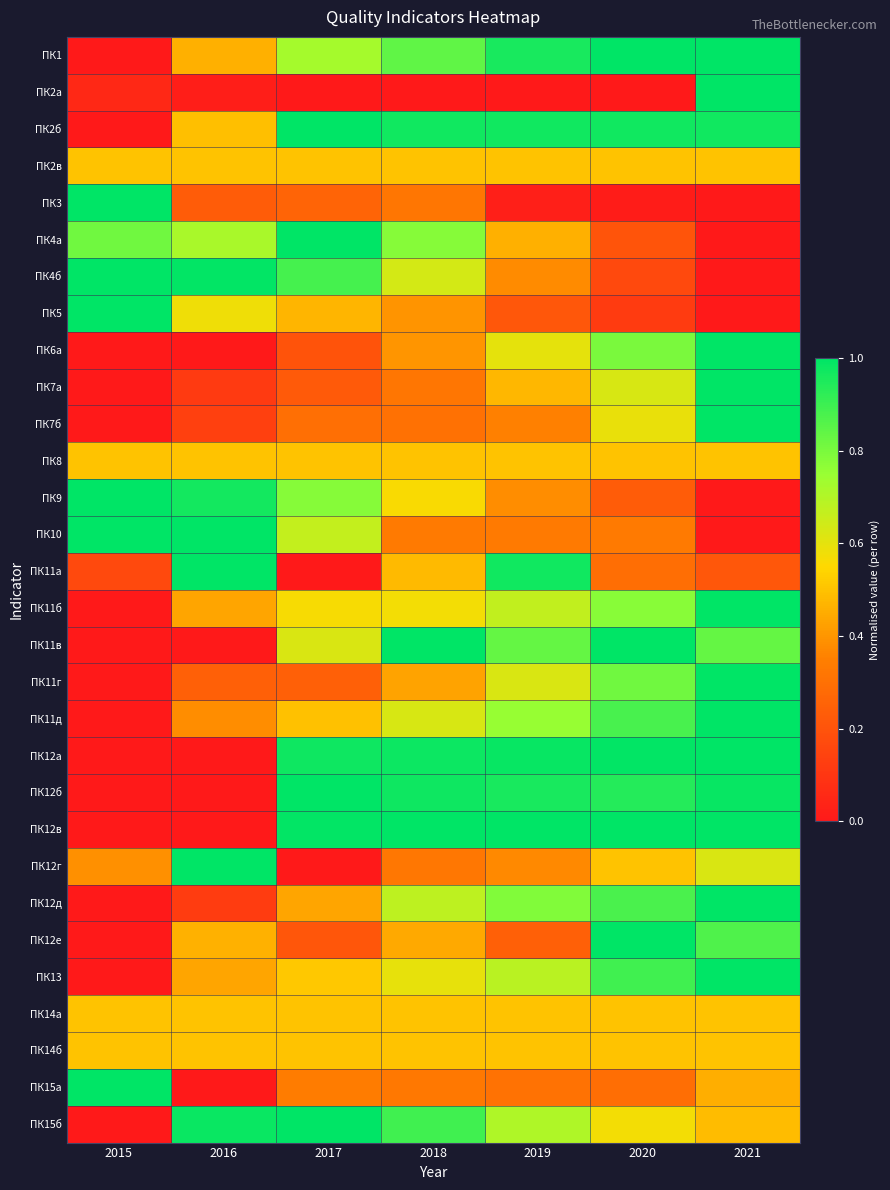

What is the spread (max minus min) of values at 2020?

1.0